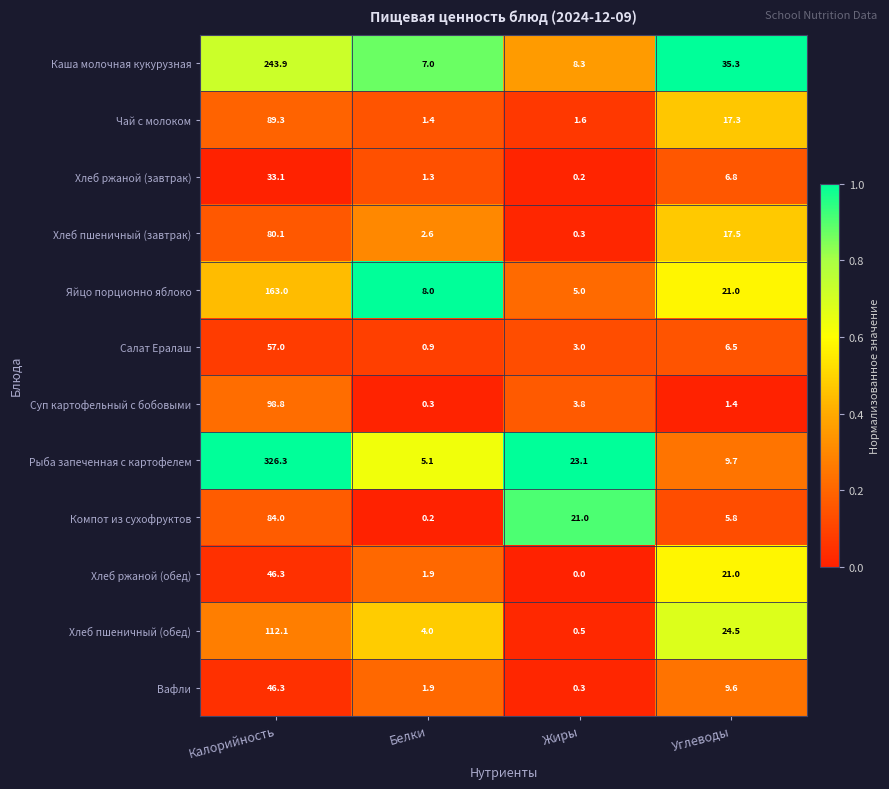

Which label corresponds to the largest value in the chart?

Калорийность